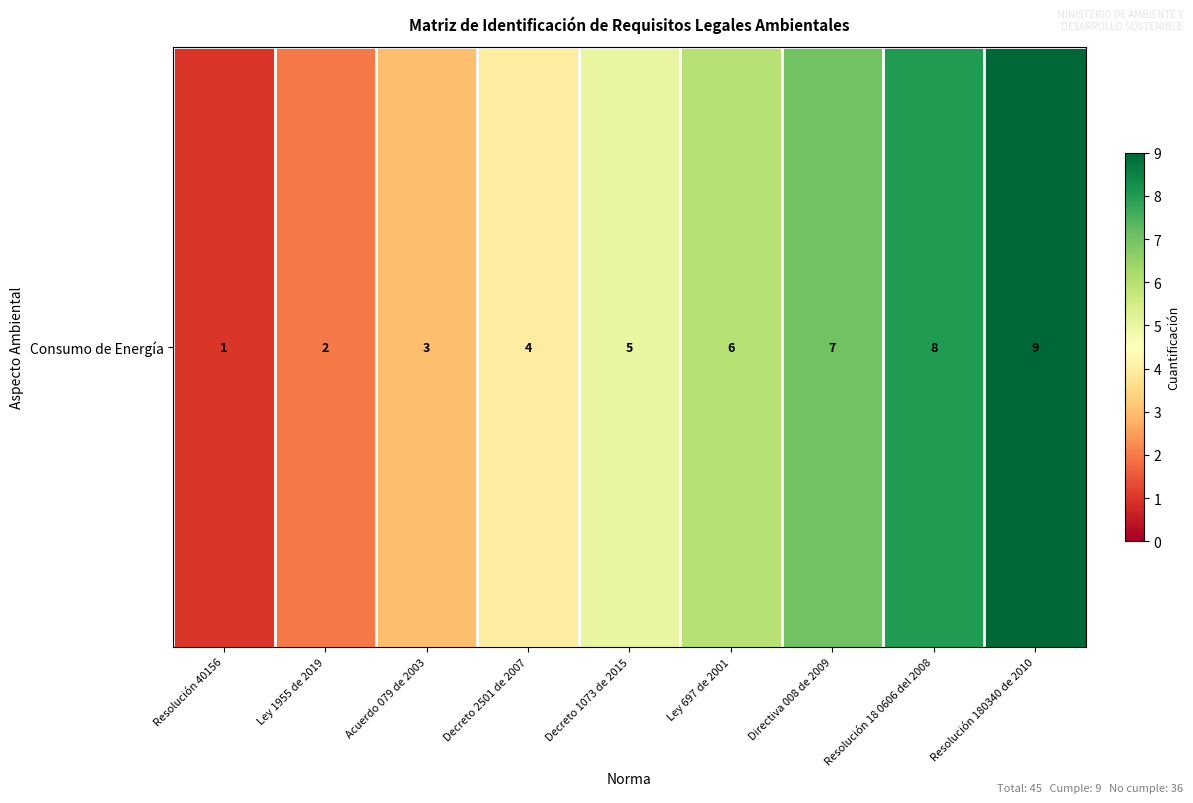

Is it true that the value at Resolución 18 0606 del 2008 is 3?

False